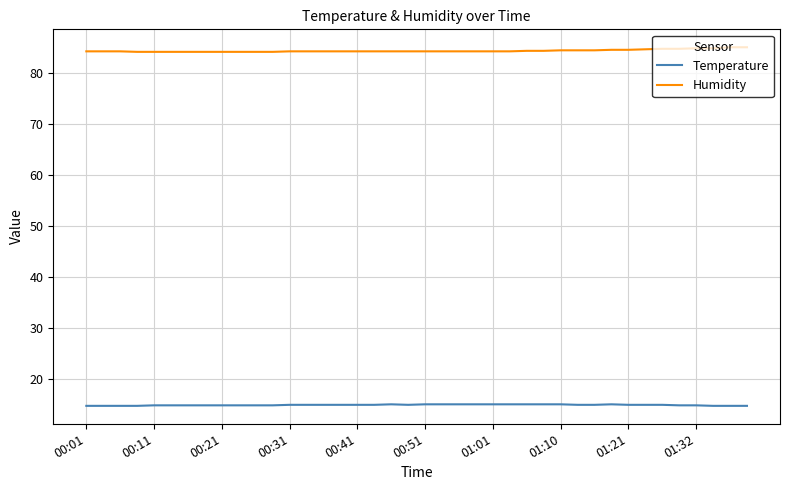

True or false: Humidity and Temperature cross at least once.

False